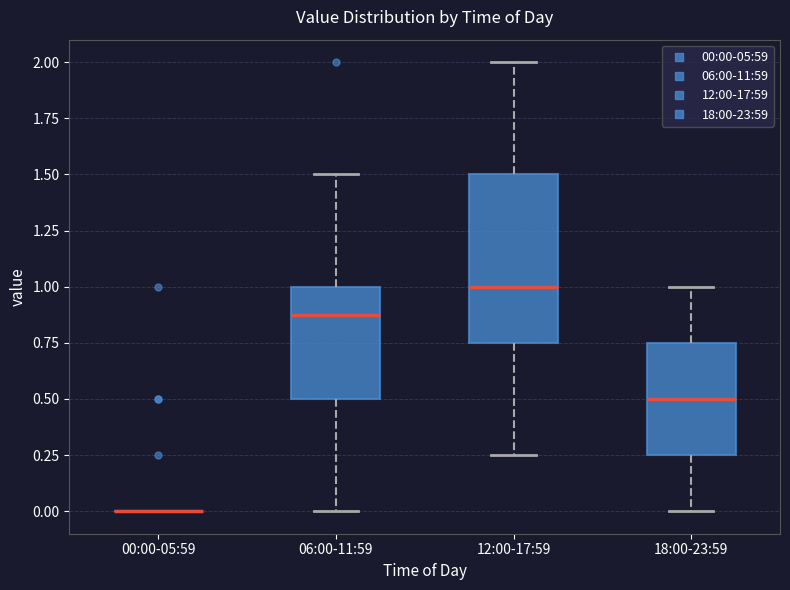

Which box is the tallest, from its lower edge to its upper edge?

12:00-17:59